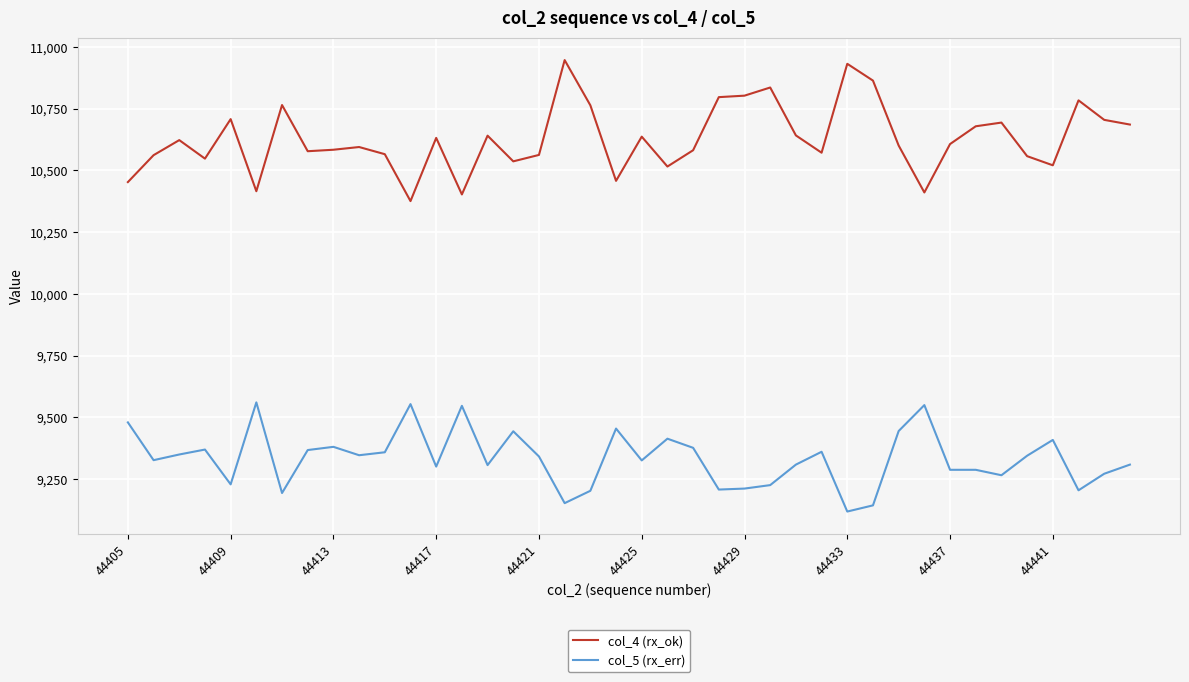

Which series has the largest total across all categories?

col_4 (rx_ok)